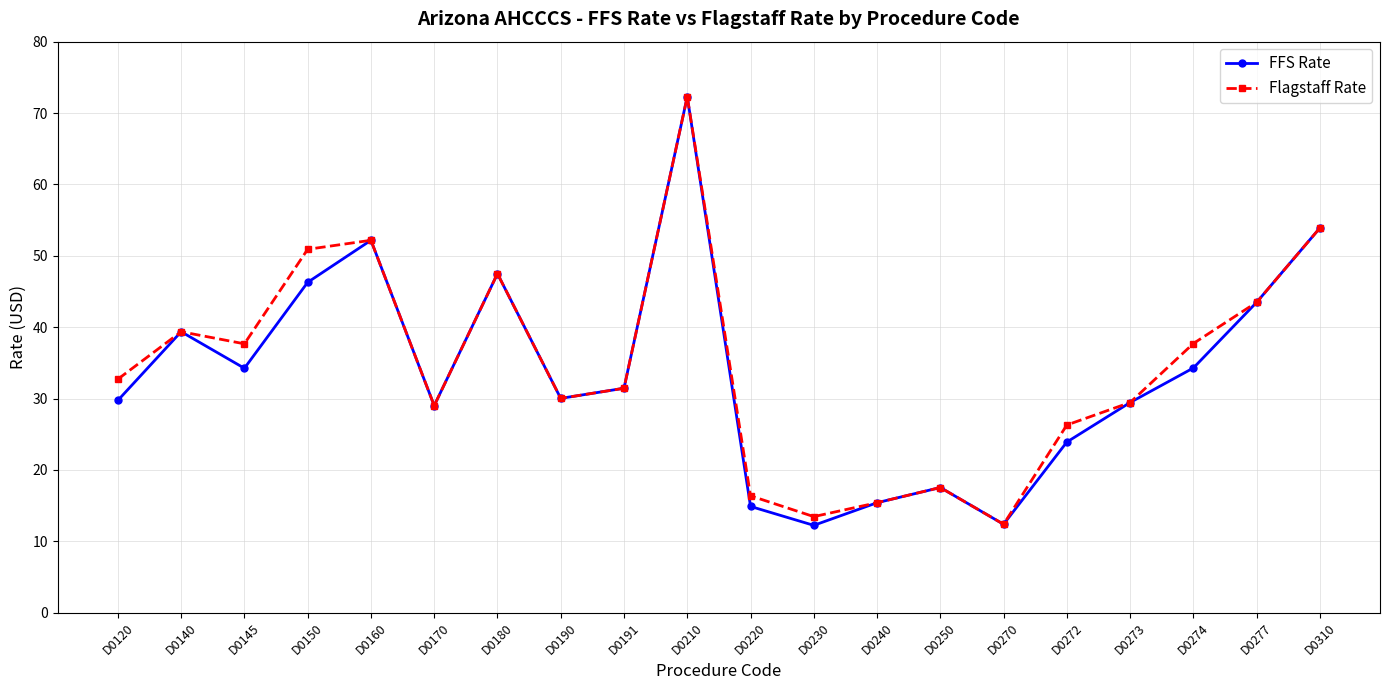

What is the difference between the highest and lowest values at D0150?

4.6